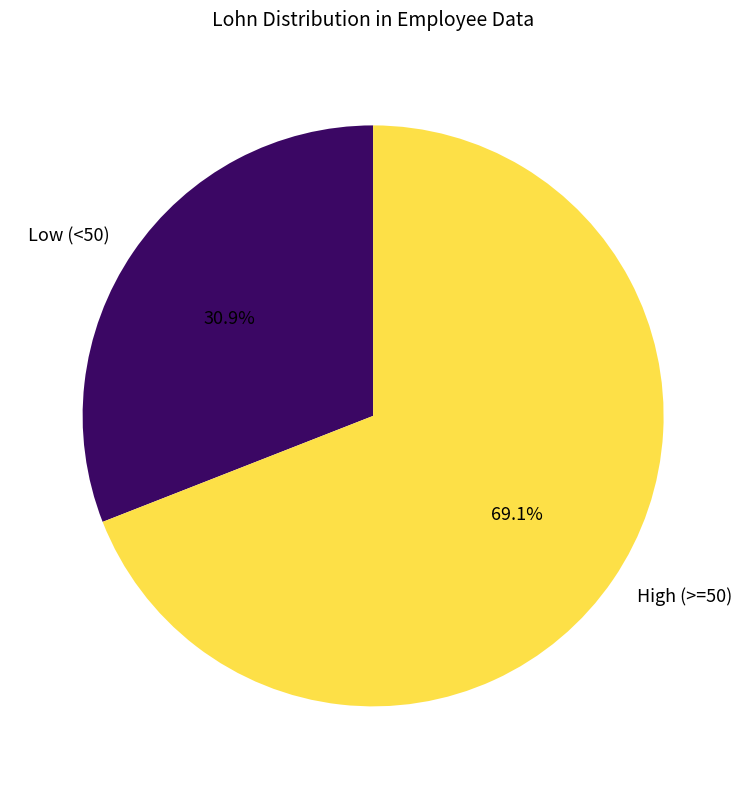

Count the number of slices in the pie.

2